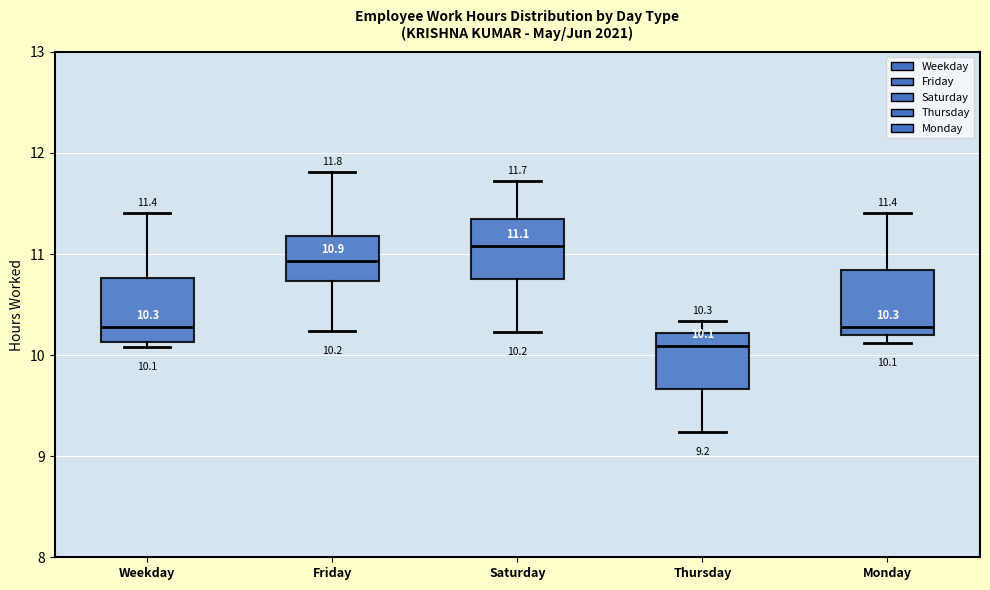

Which box has the highest median line?

Saturday